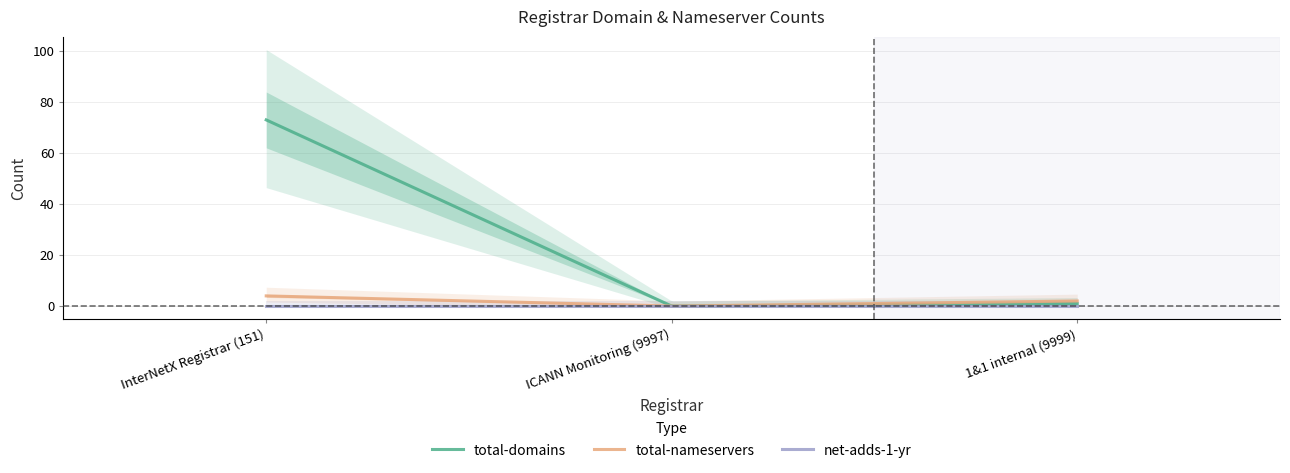

What is the maximum value shown in the chart?

73